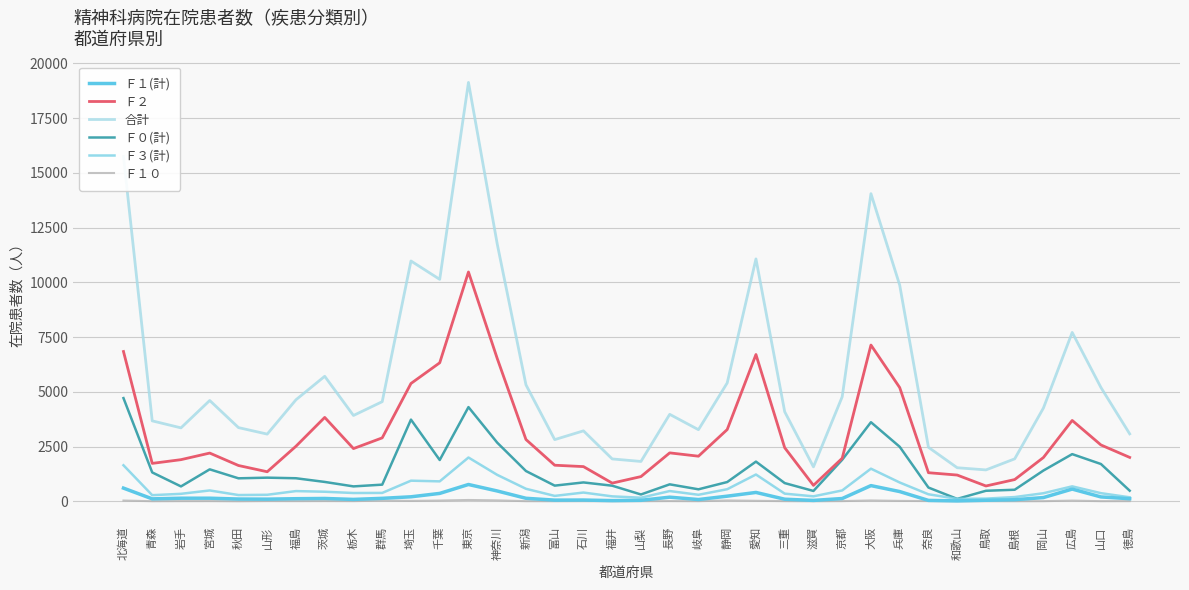

What is the spread (max minus min) of values at 岡山?

4254